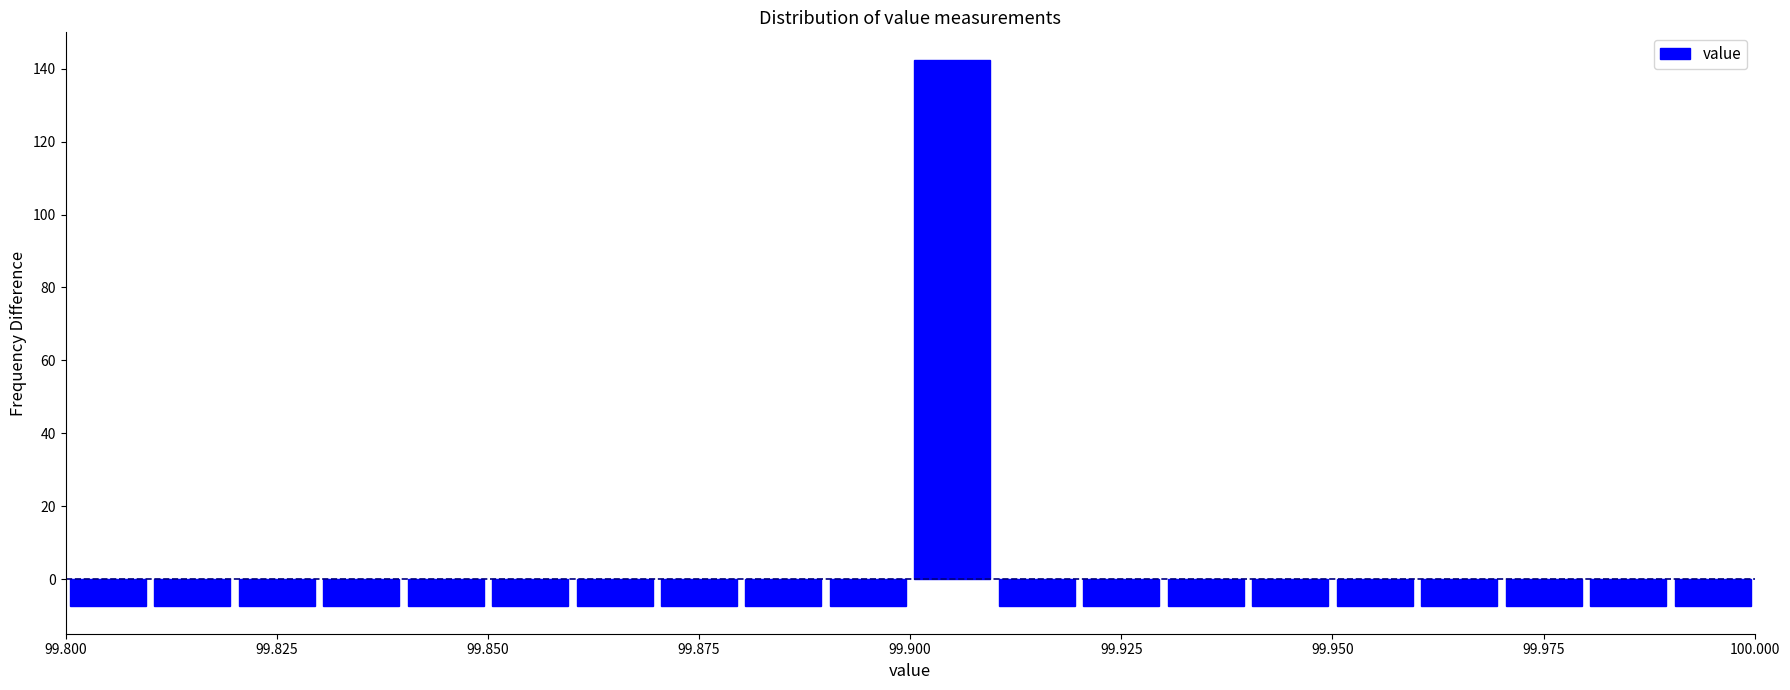

Around what value on the x-axis is the tallest bar? Give the approximate position of its centre, as read against the axis.

99.905